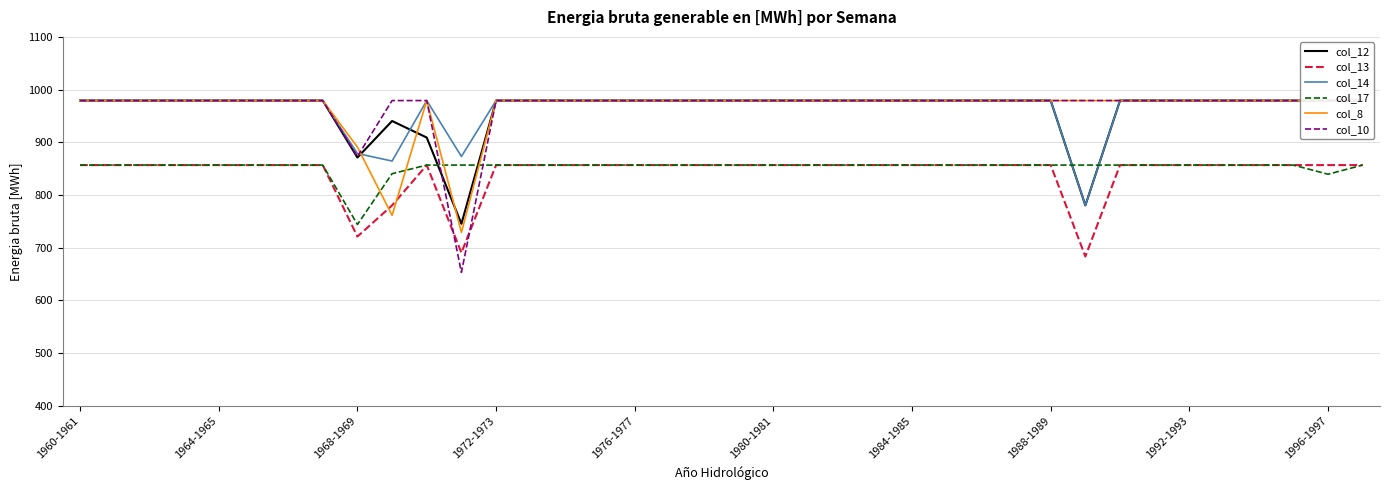

At which label does col_17 reach its minimum?

1968-1969